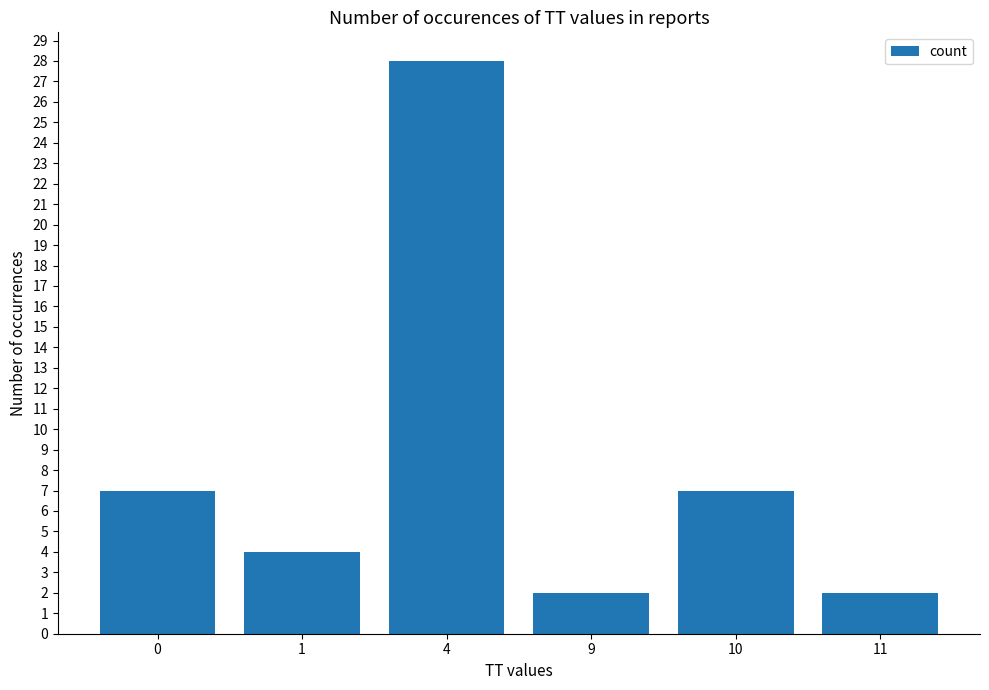

What is the value of the 4th bar from the left?

2